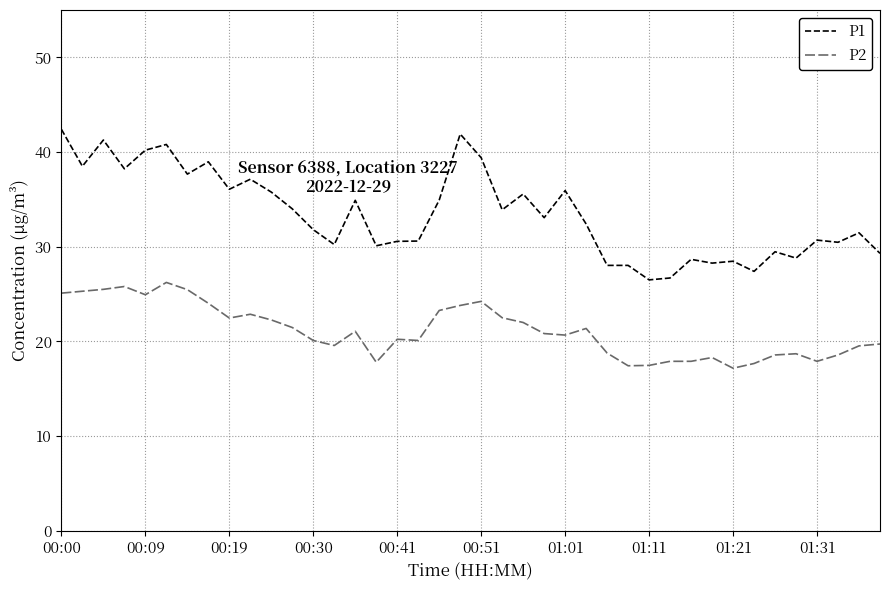

Which series has the largest total across all categories?

P1